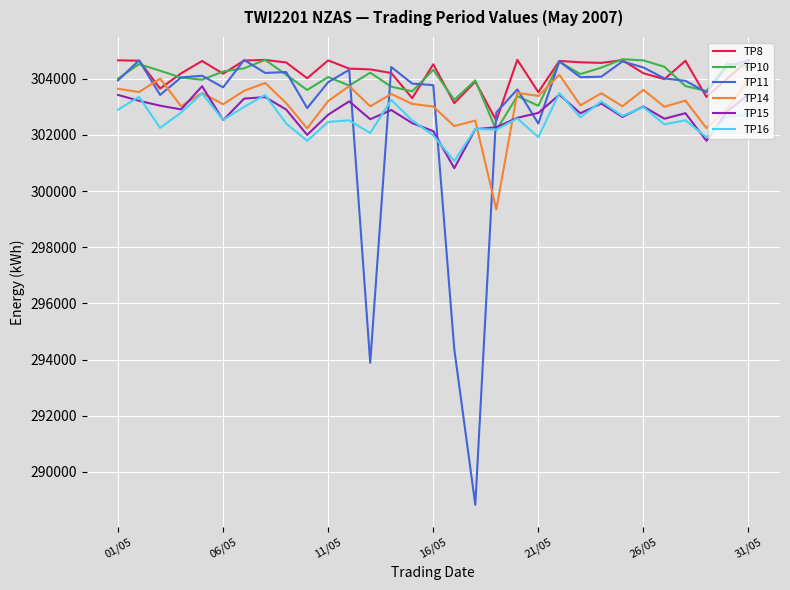

What is the sum of all TP15 values?

9385306